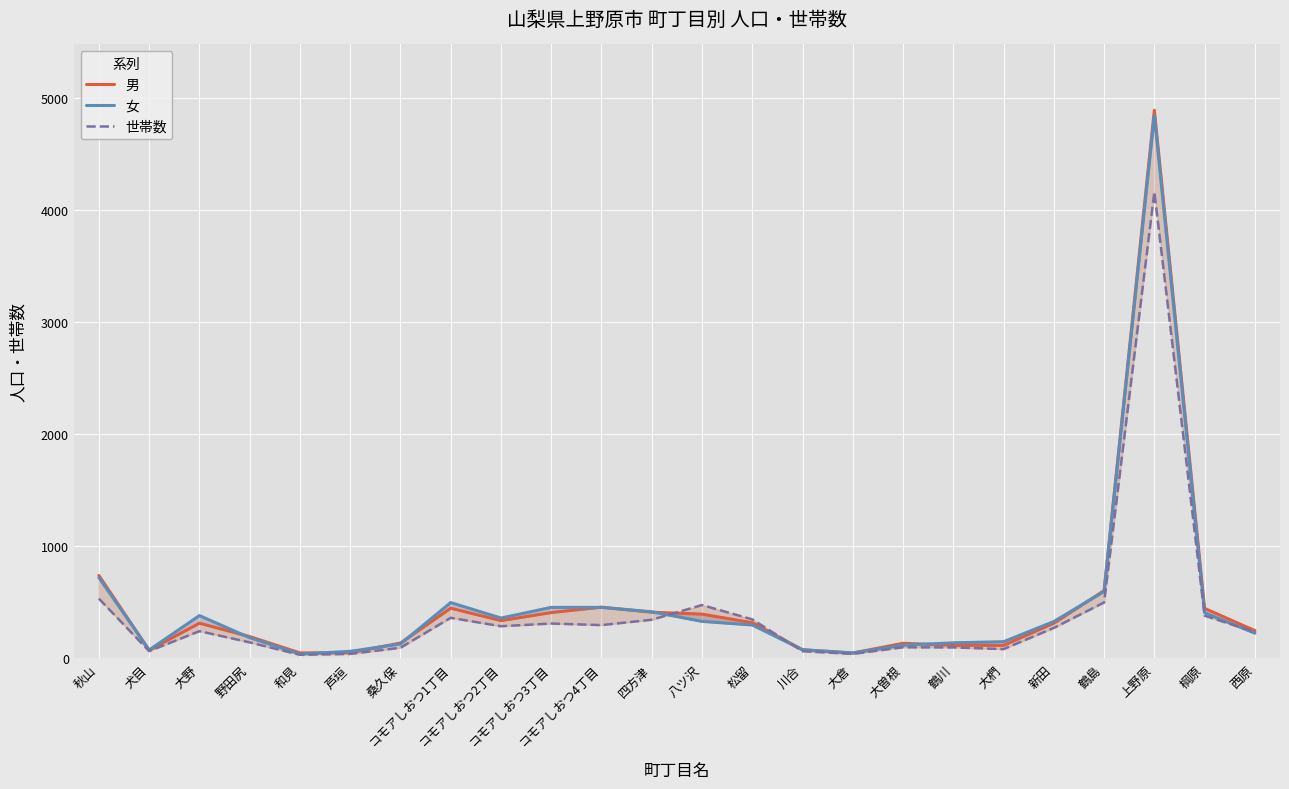

At which category does 男 reach its first local peak?

大野